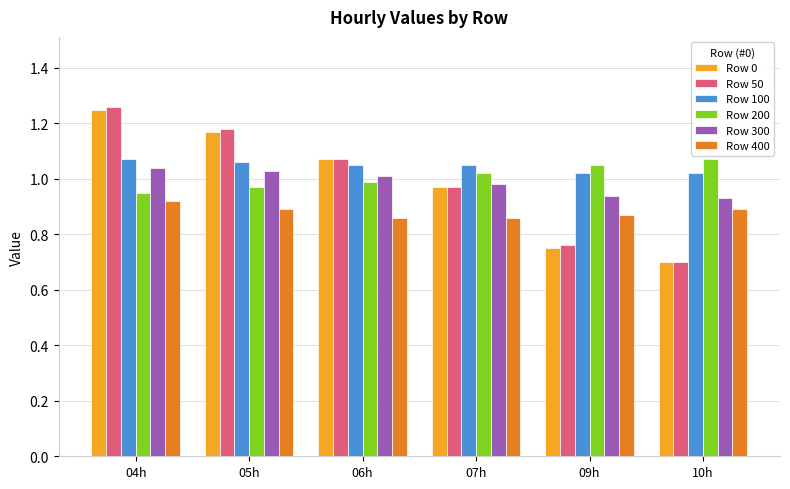

The Row 300 series shows 1.0 at 04h. True or false?

True